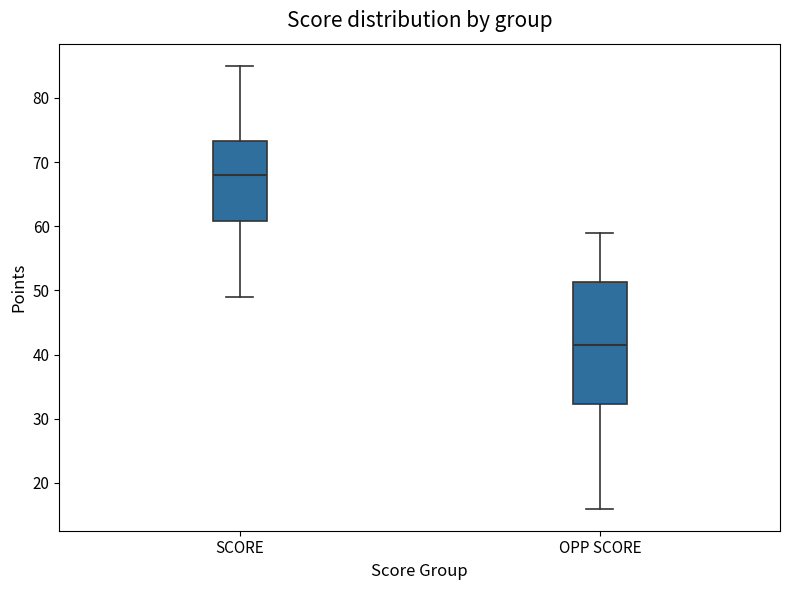

Where does the upper whisker of the box for OPP SCORE end on the y-axis? The values are not printed on the chart, so give them approximately, as read against the axis.

59